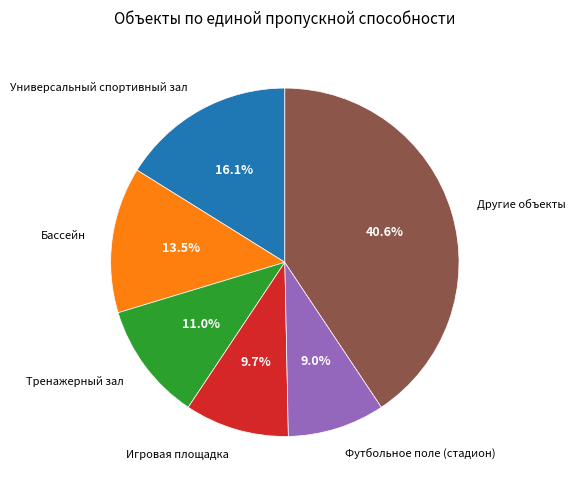

Is there a majority slice in this chart?

No